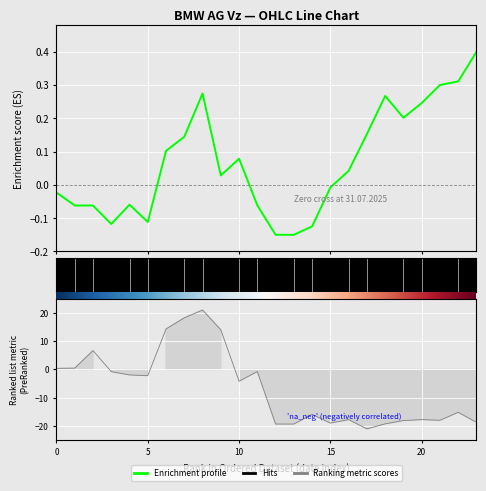

What is the label of the 2nd point from the left?

5